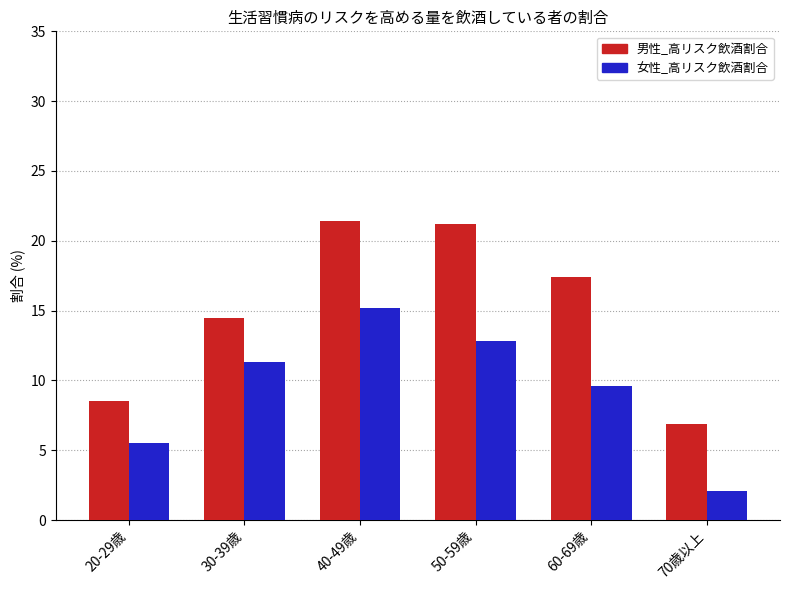

What is the difference between the maximum and second lowest values in the 女性_高リスク飲酒割合 series?

9.7